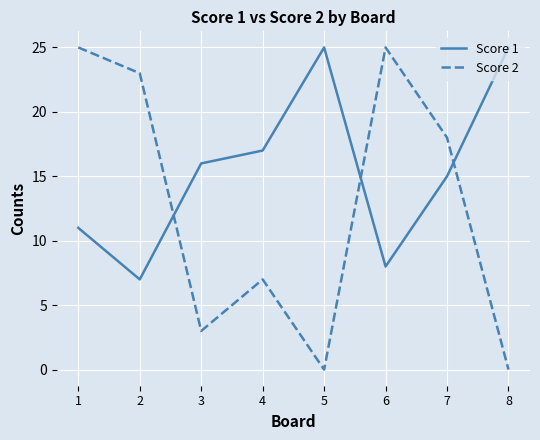

At which category does Score 2 reach its first local peak?

4